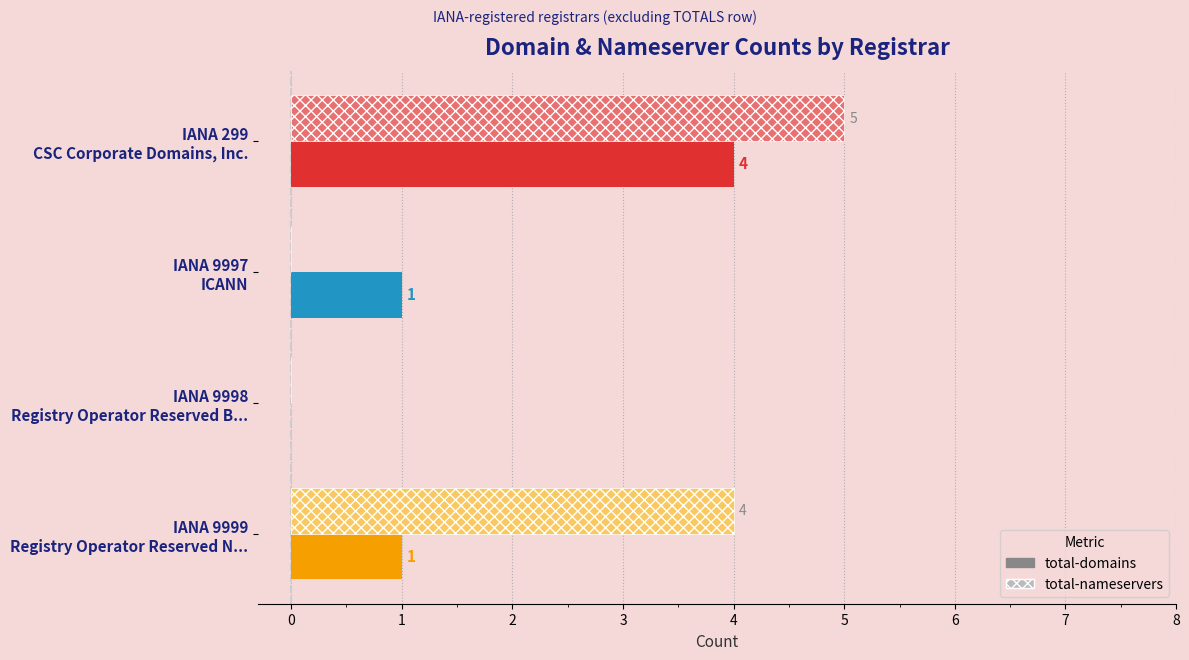

What is the sum of all total-domains values?

6